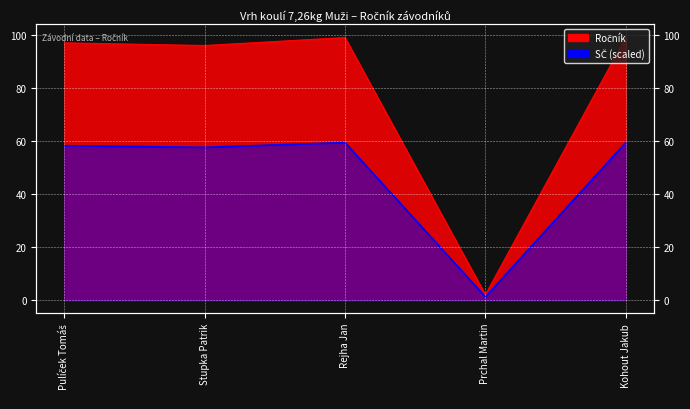

How many values are below 97?

2